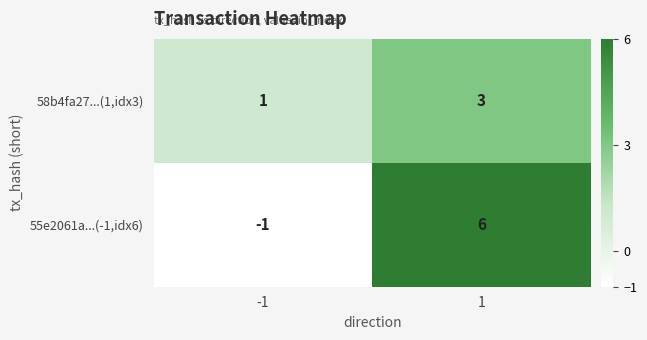

Between -1 and 1, which series saw the biggest shift?

55e2061a...(-1,idx6)